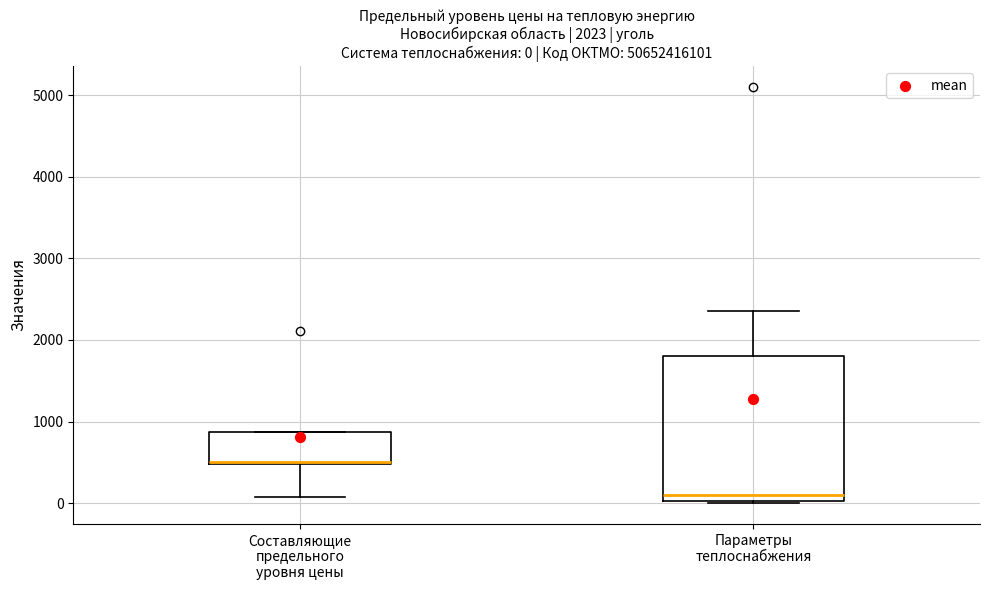

Which box's median line is the highest?

Составляющие предельного уровня цены